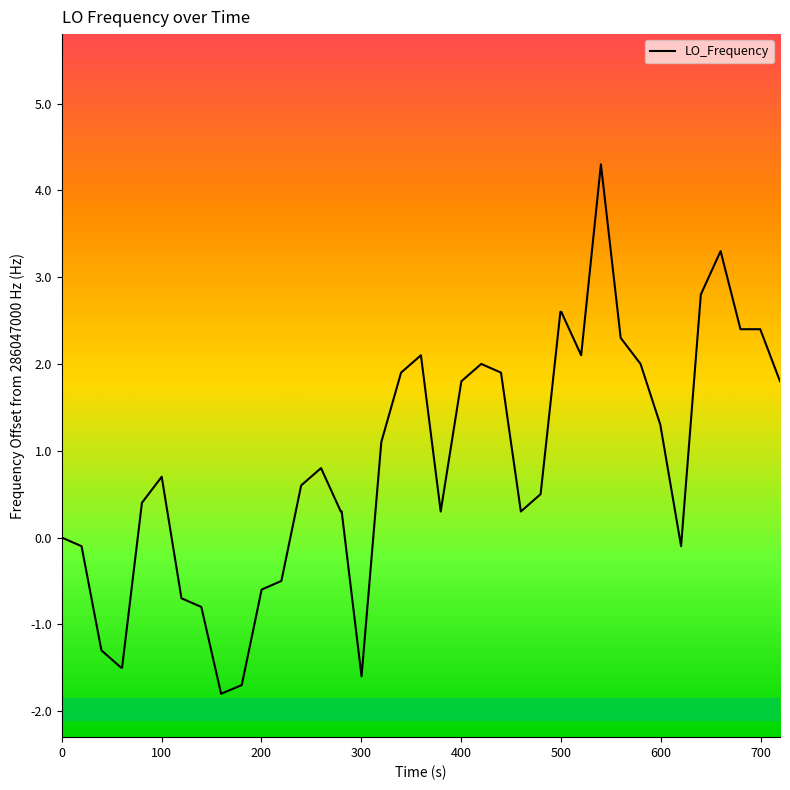

What is the minimum value shown in the chart?

-1.8